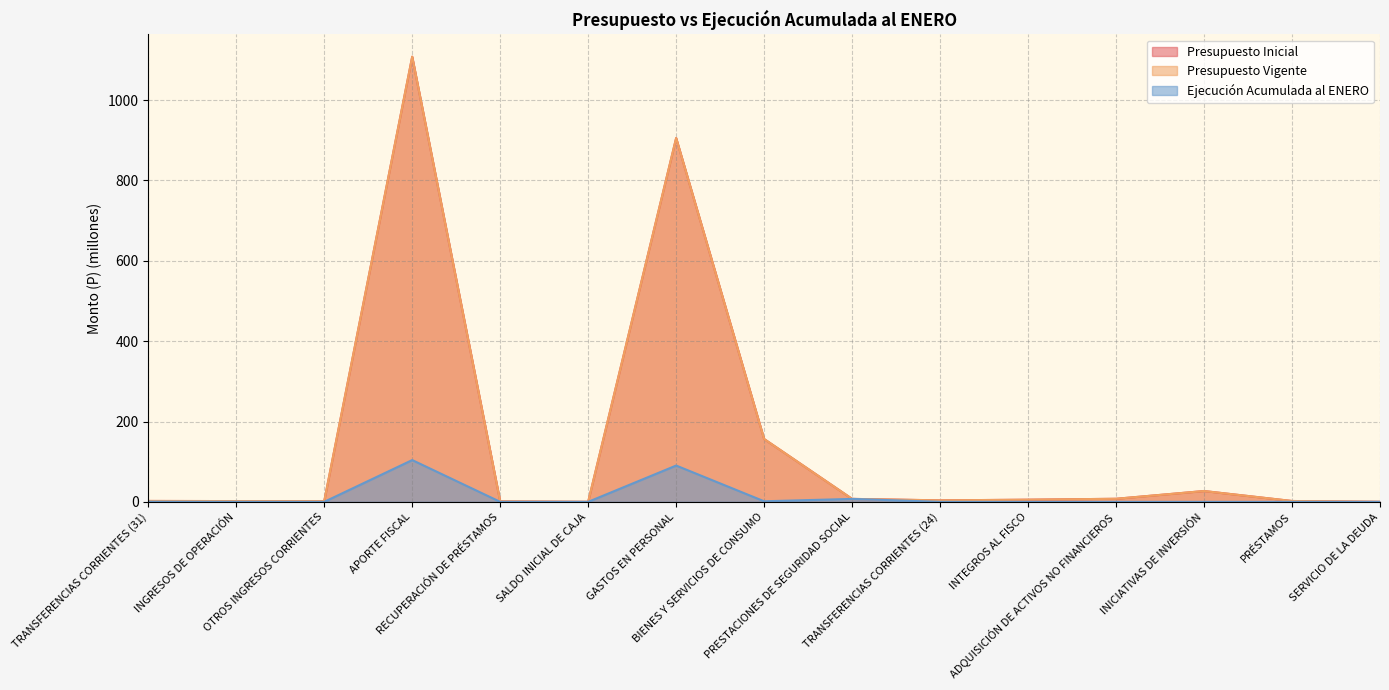

True or false: Ejecución Acumulada al ENERO and Presupuesto Vigente intersect in this chart.

False